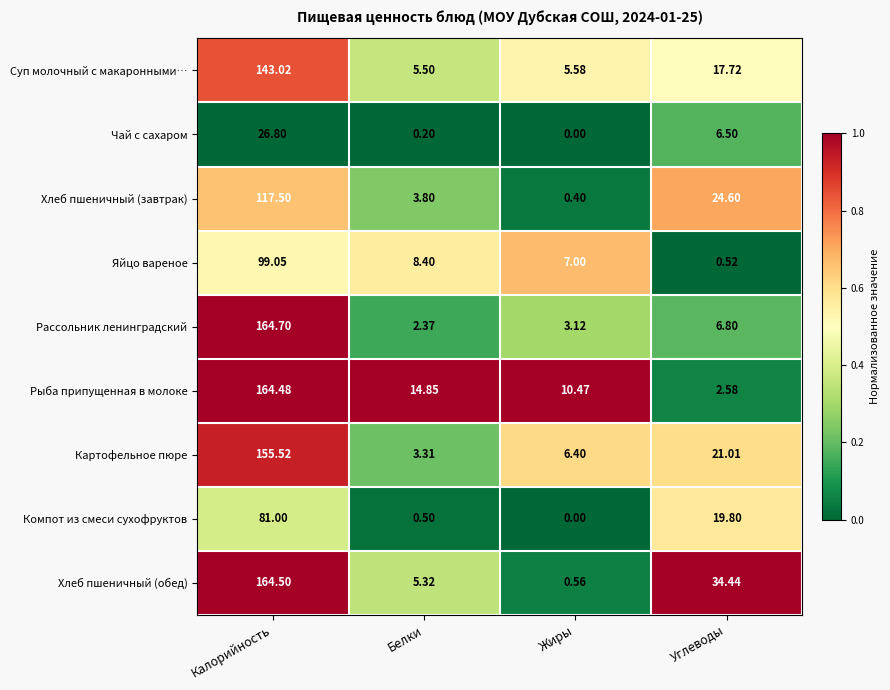

Rank the categories by Рассольник ленинградский value from lowest to highest.

Белки, Жиры, Углеводы, Калорийность